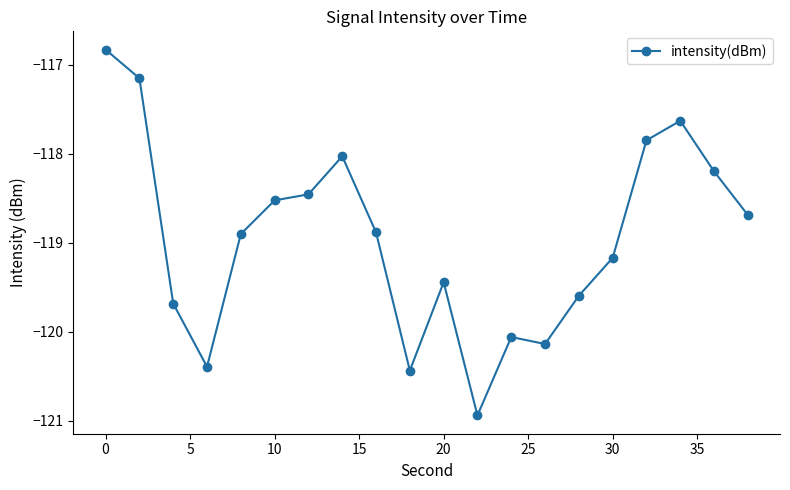

True or false: the data has more than 1 interior local peaks.

True